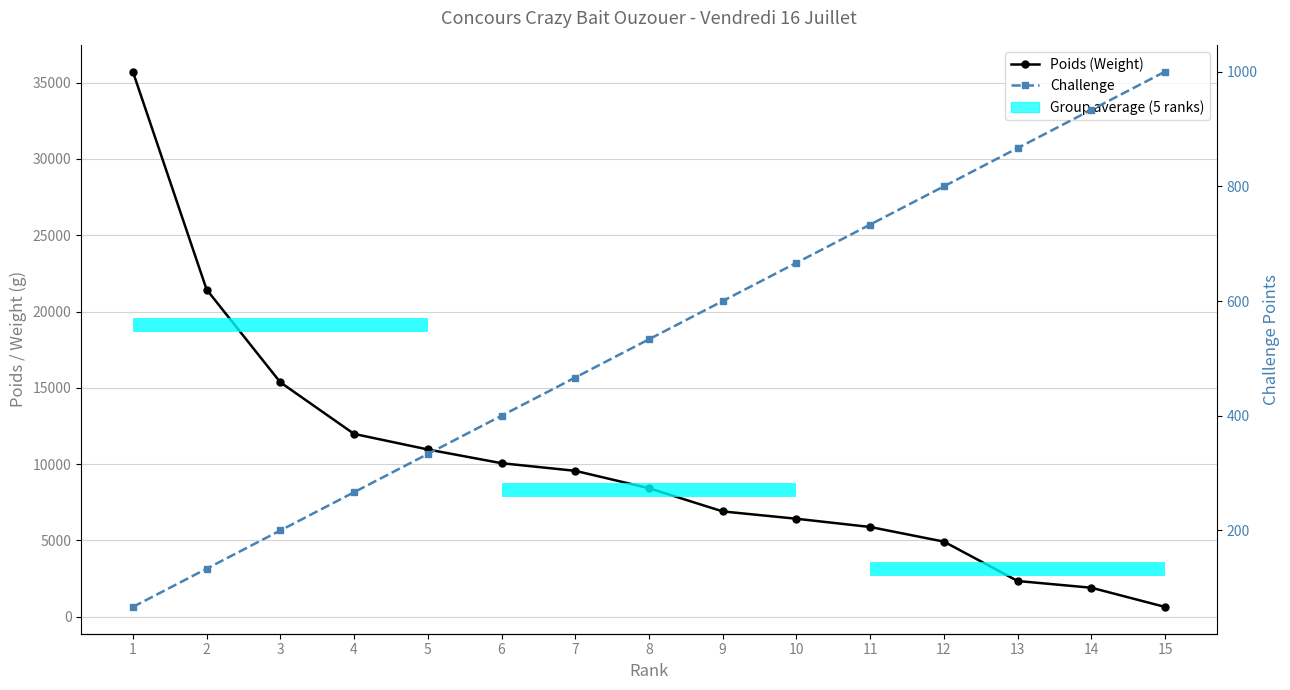

Is this an area chart (filled region under the line)?

No